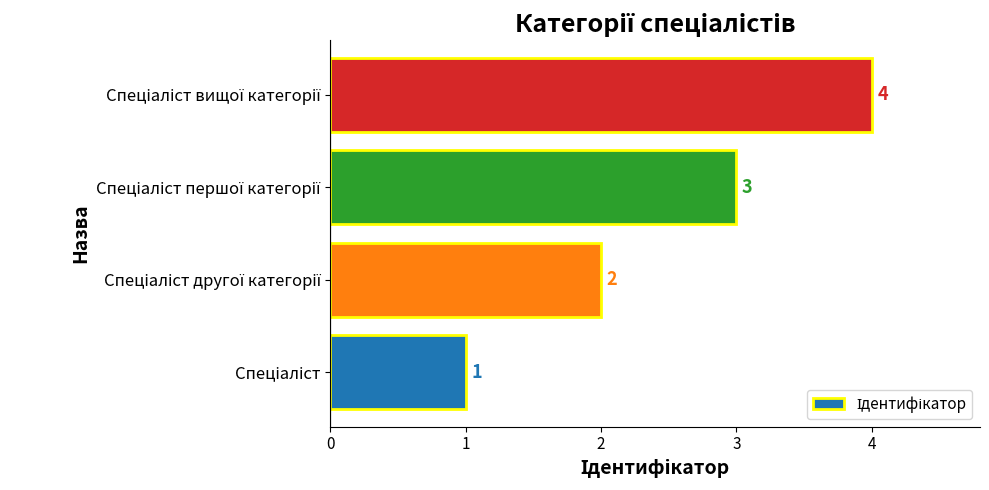

What is the difference between the second highest and minimum values?

2